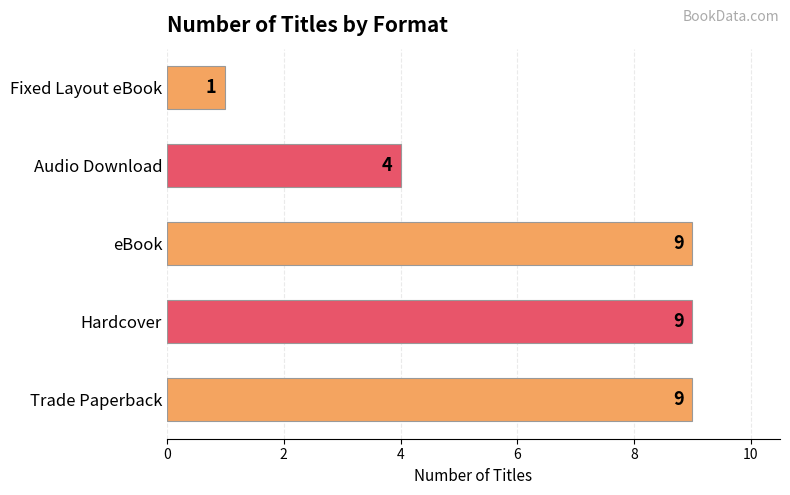

How many values are between 4 and 9?

4